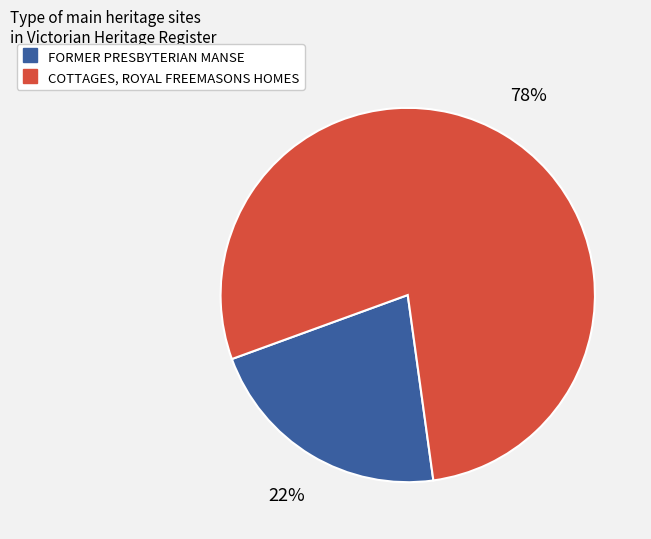

Rank the categories by value from lowest to highest.

FORMER PRESBYTERIAN MANSE, COTTAGES, ROYAL FREEMASONS HOMES